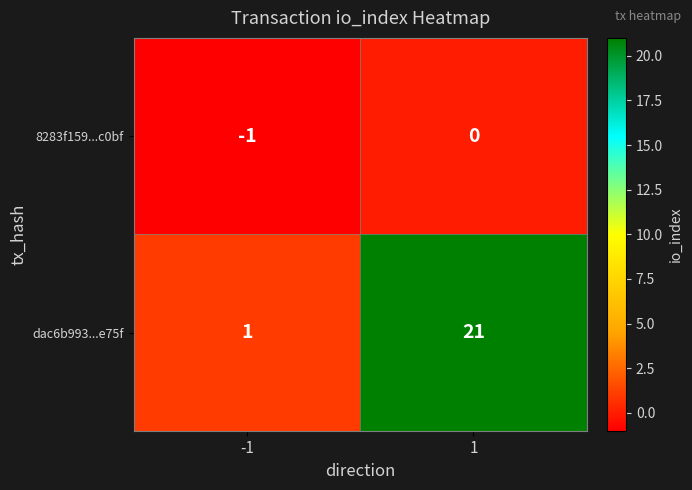

What is the difference between the highest and lowest values at -1?

2